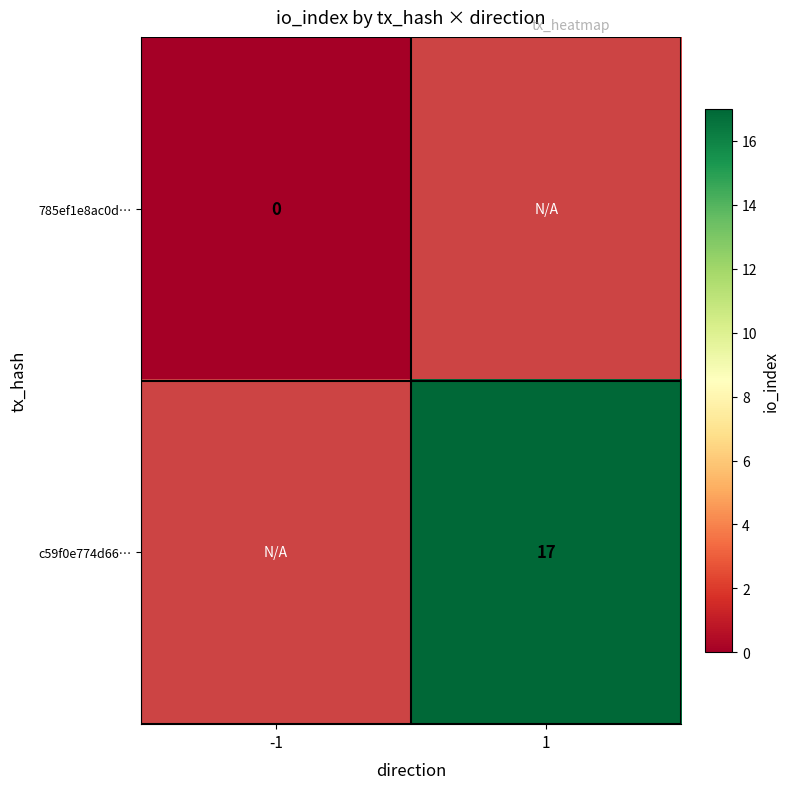

Between 1 and -1, which is larger?

-1